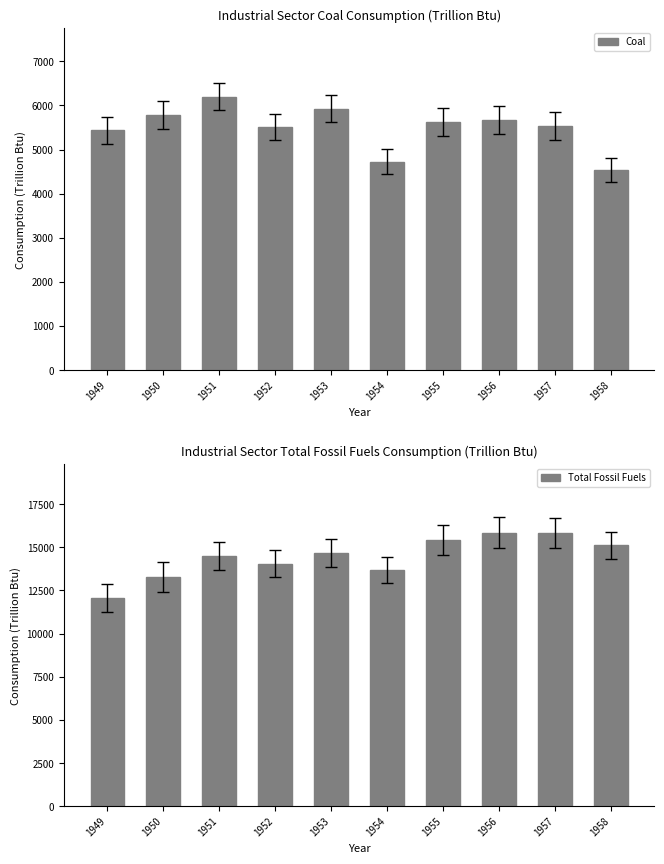

What is the minimum value shown in the chart?

4532.8